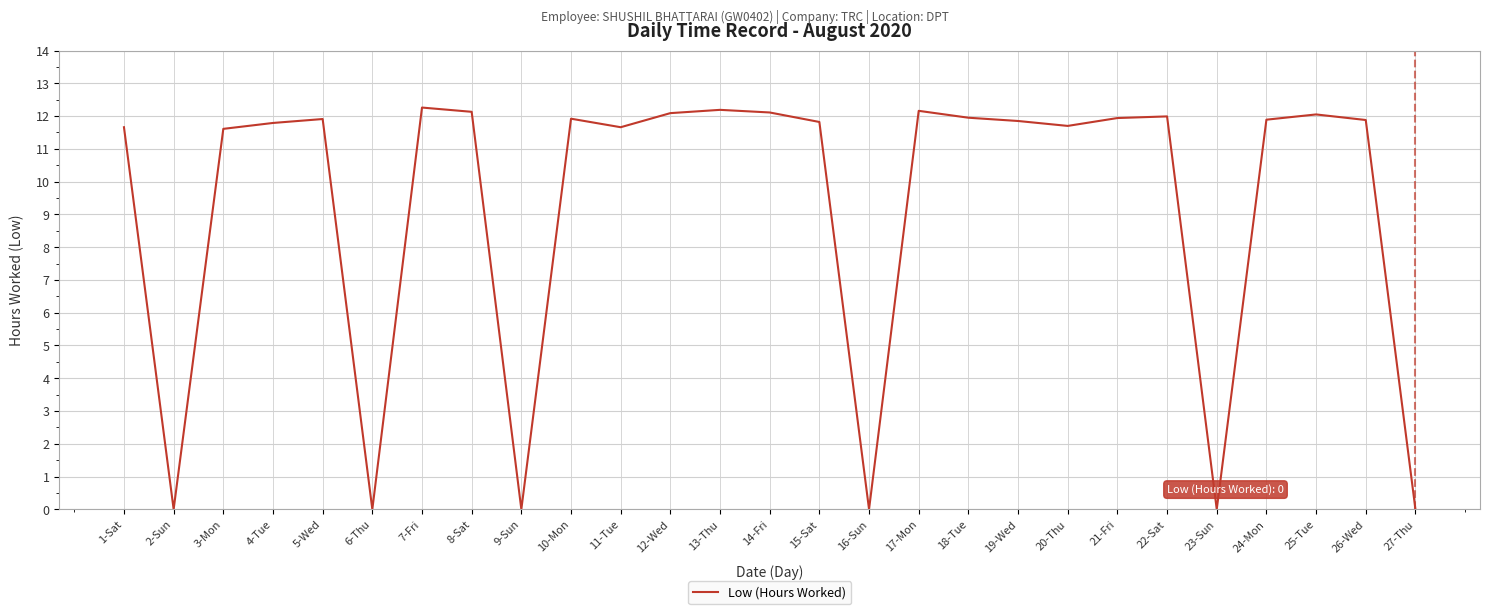

What is the sum of all values?

250.6